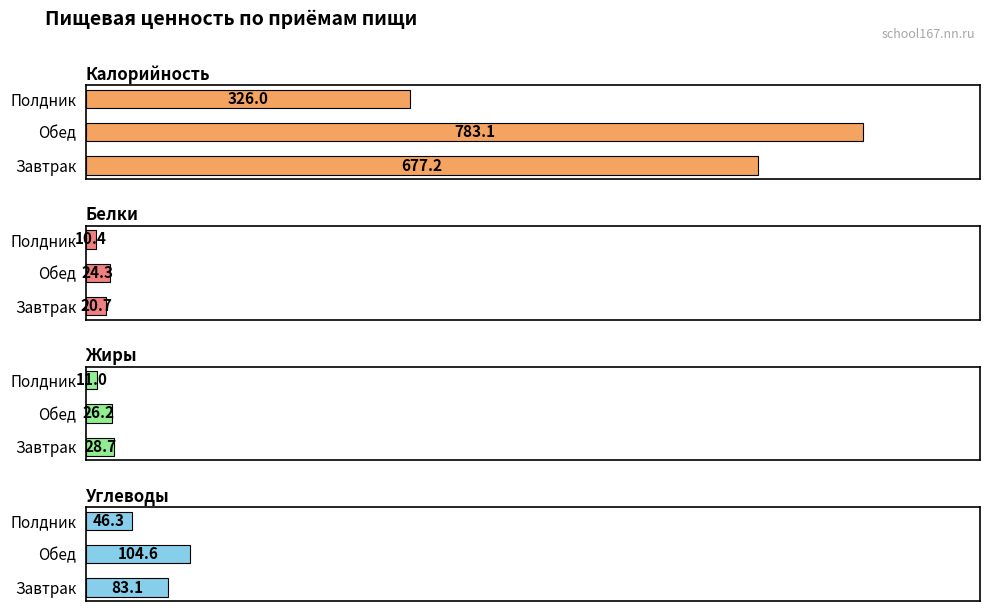

What is the value of the Углеводы bar at the 3rd from the left?

46.3